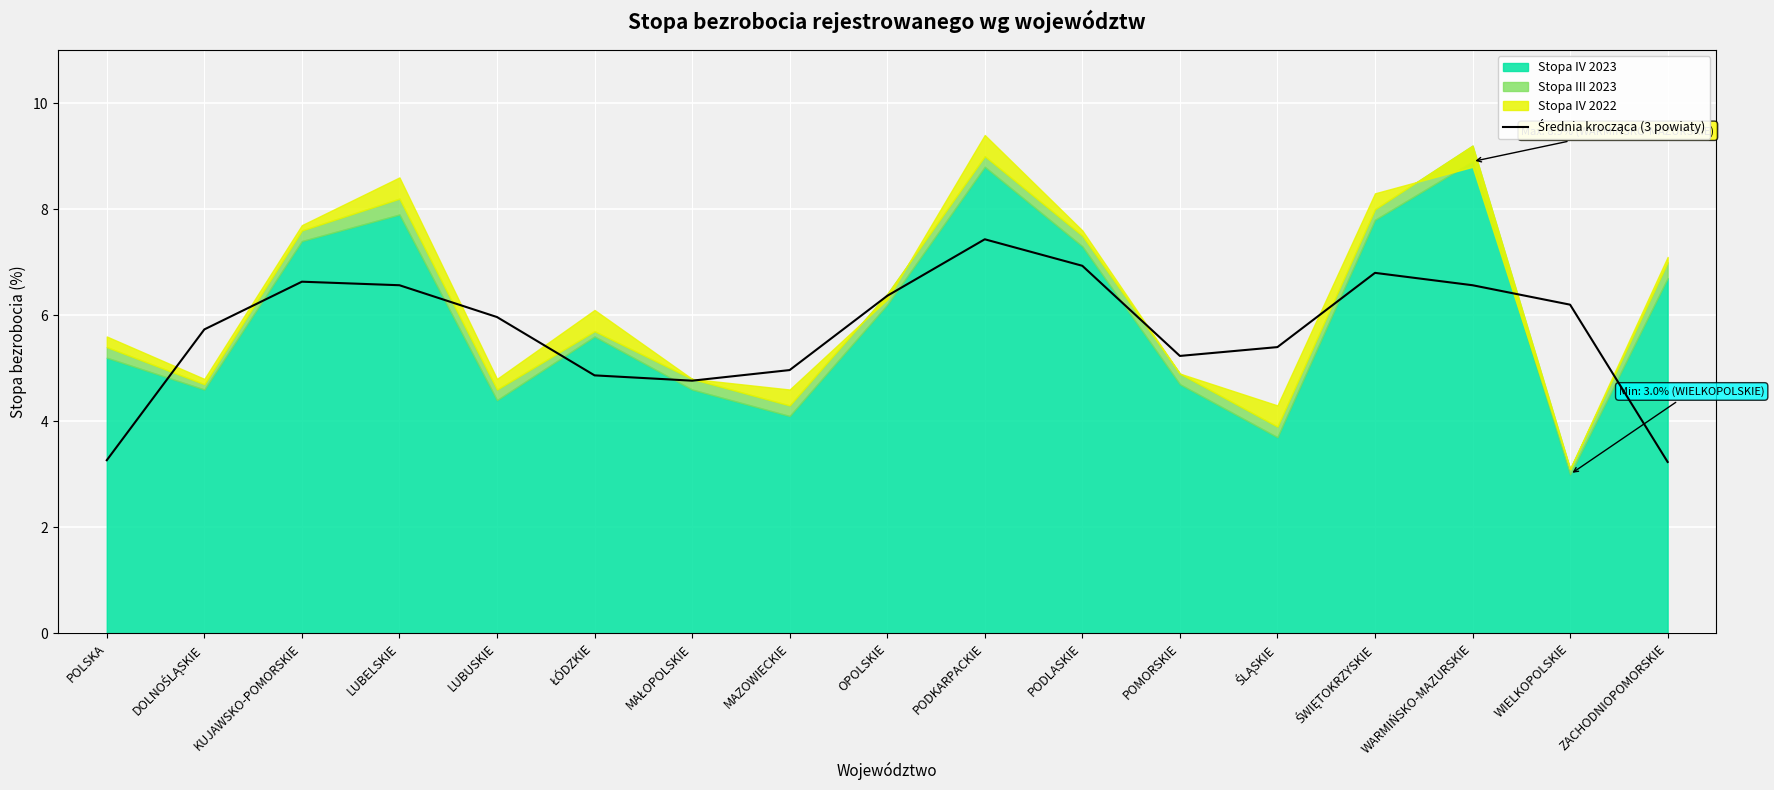

Approximately how many times larger is the value at ZACHODNIOPOMORSKIE compared to KUJAWSKO-POMORSKIE?

0.5